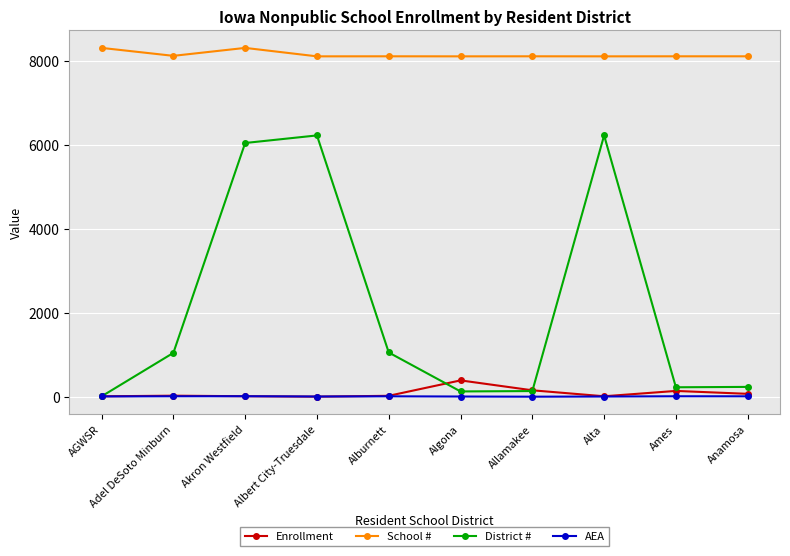

What are all the series names shown in the legend?

Enrollment, School #, District #, AEA